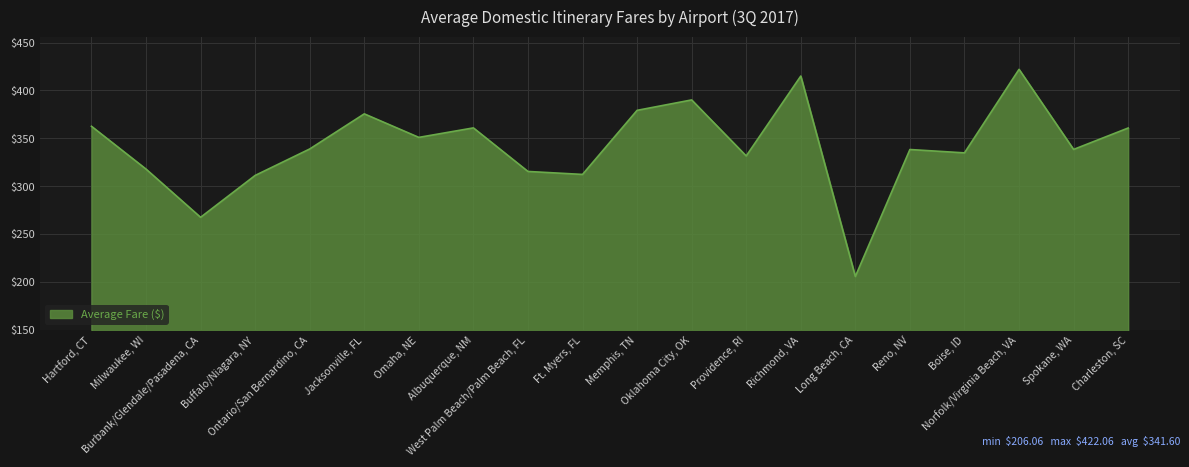

What is the average value?

341.6